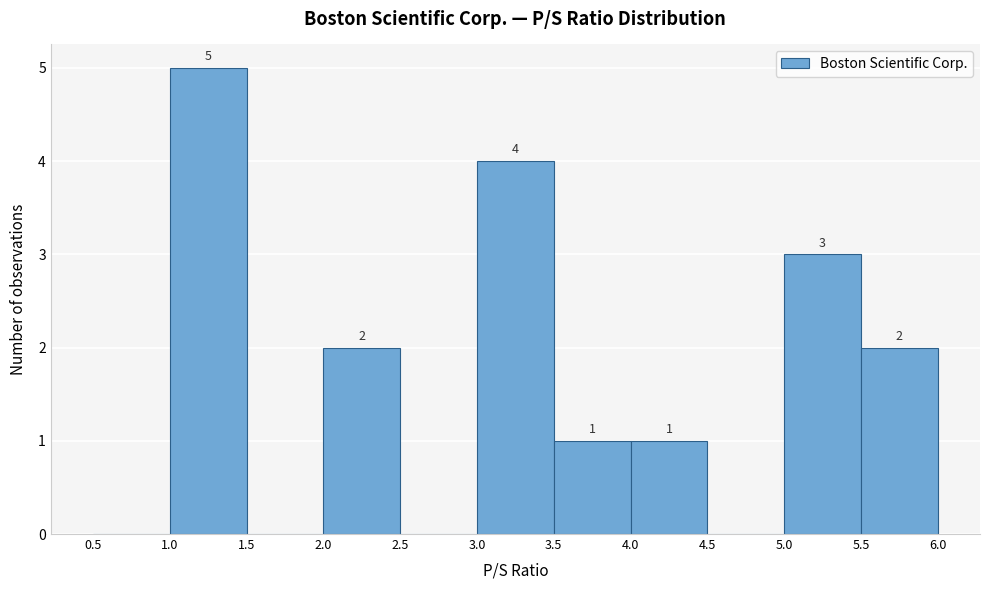

Which range on the x-axis has the tallest bar?

1.0 to 1.5